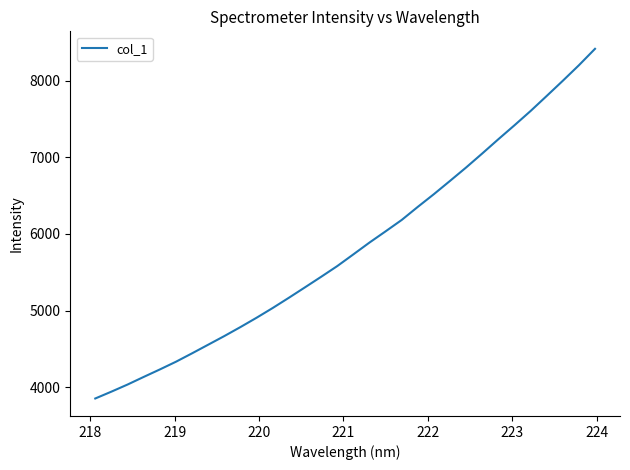

What is the smallest value displayed?

3850.4